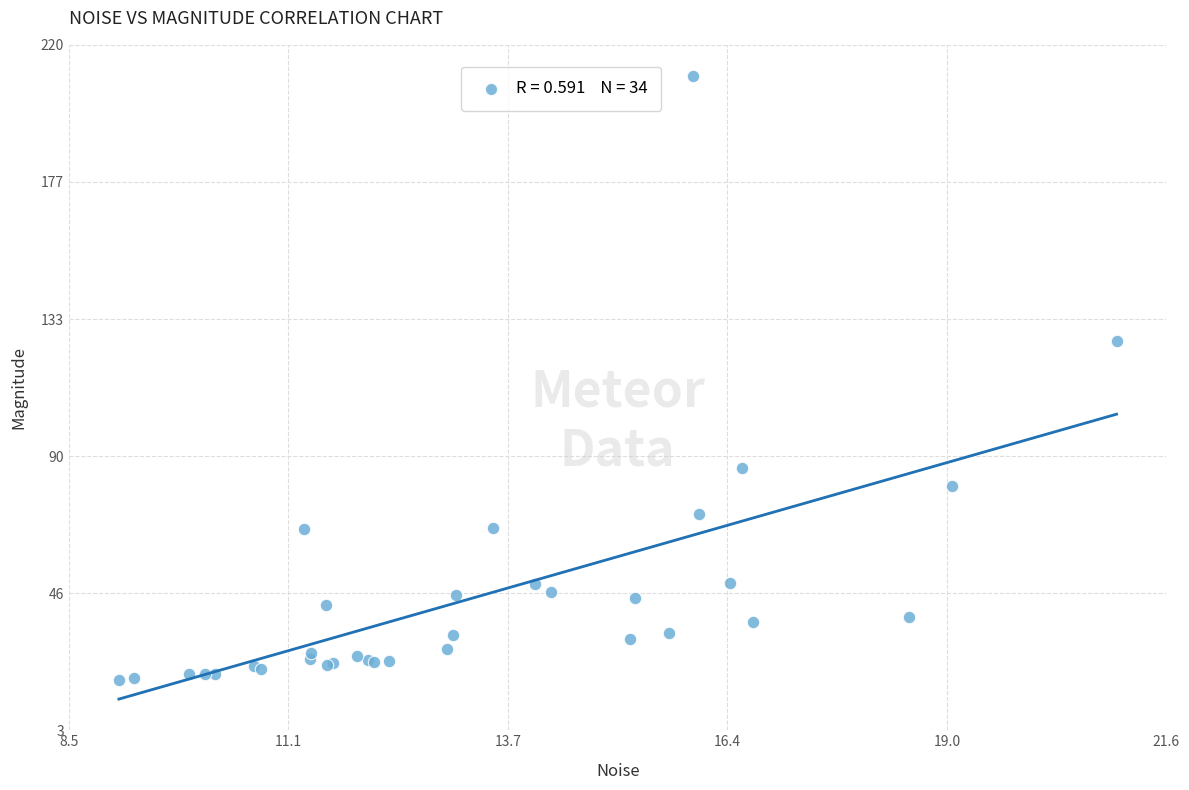

What Y value in the scatter plot is closest to 114?

126.1